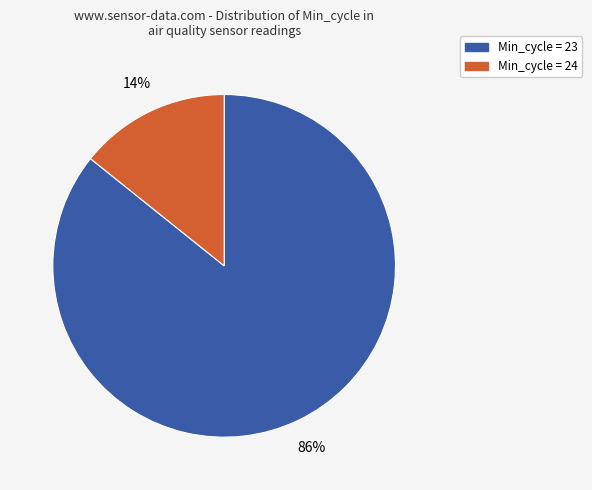

To the nearest percent, what is the average slice percentage?

50%